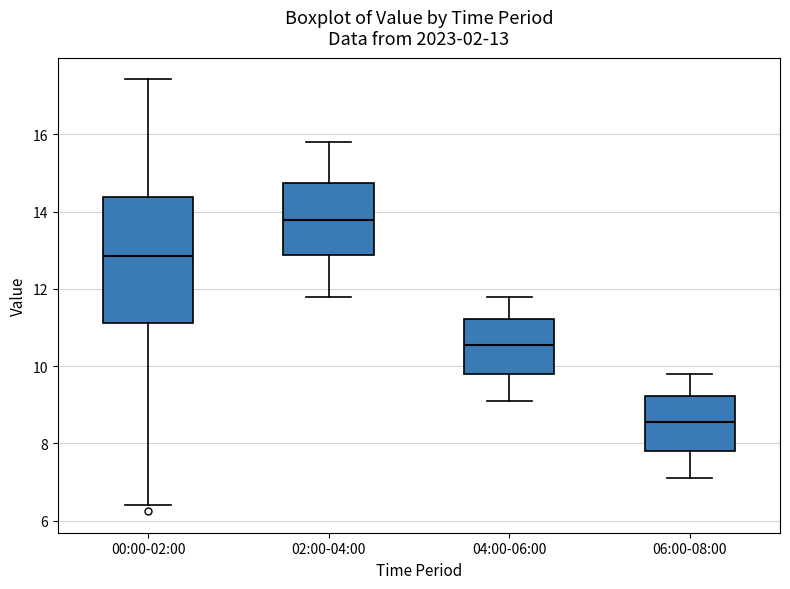

Which box's median line is the highest?

02:00-04:00